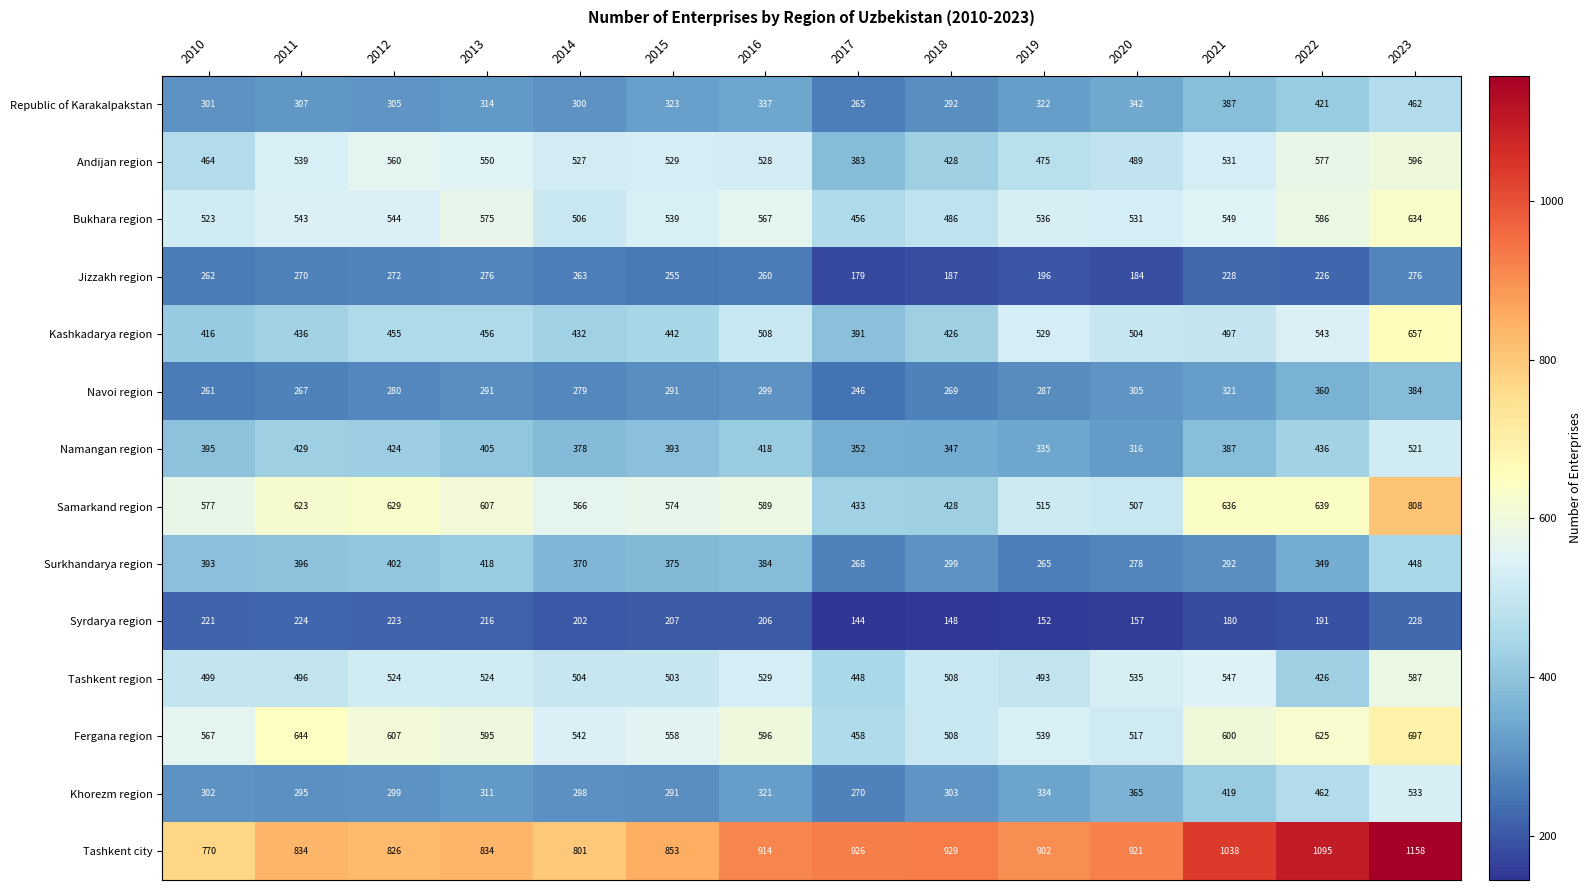

Which series has the largest range (max minus min)?

Tashkent city